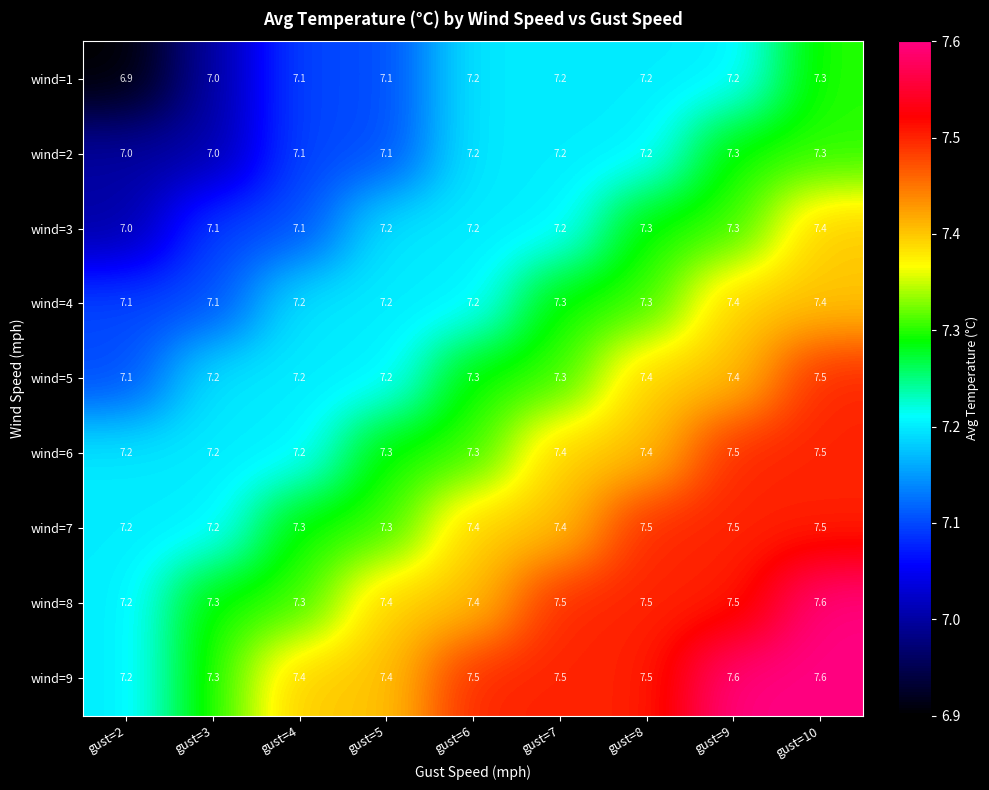

True or false: wind=7 has a value of 7.4 at gust=7.

True